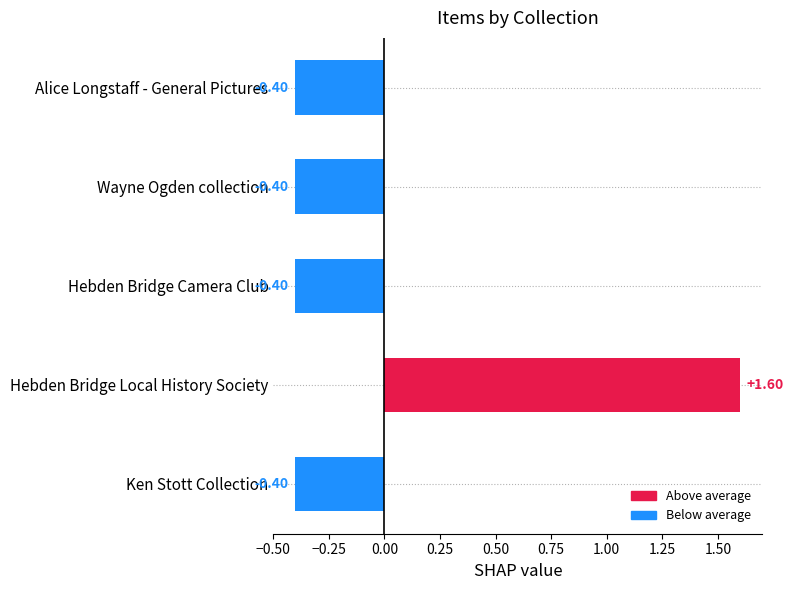

Which label corresponds to the largest value in the chart?

Hebden Bridge Local History Society